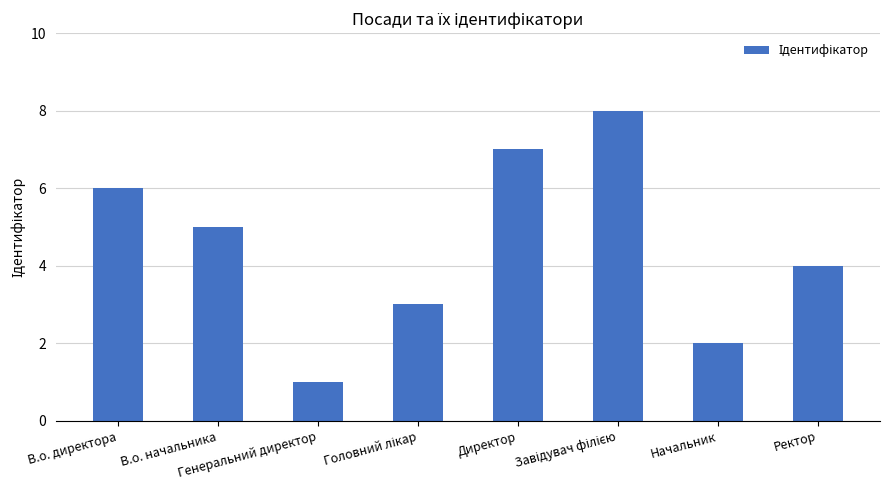

How many series are shown in this chart?

1